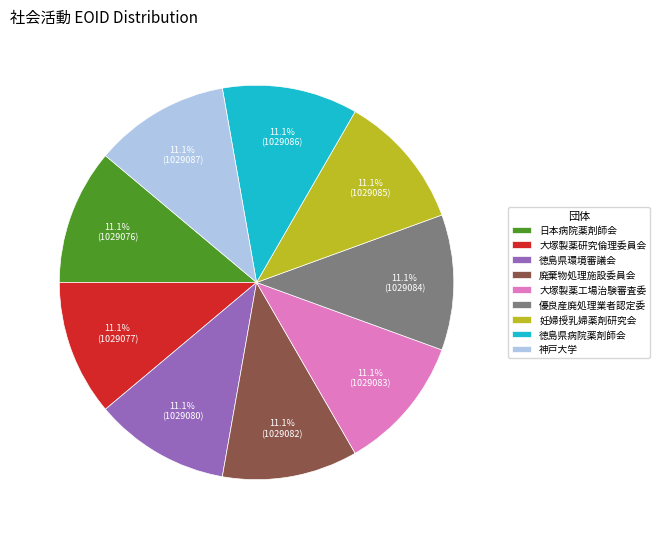

What is the ratio of the value at 妊婦授乳婦薬剤研究会 to the value at 優良産廃処理業者認定委?

1.0